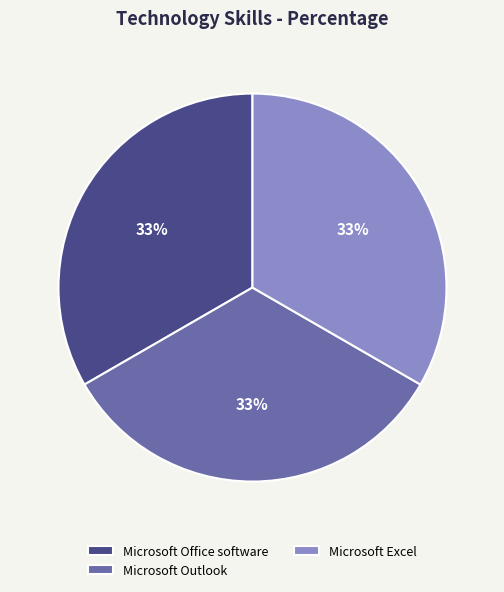

Is it true that Microsoft Office software is 40% of the pie?

False